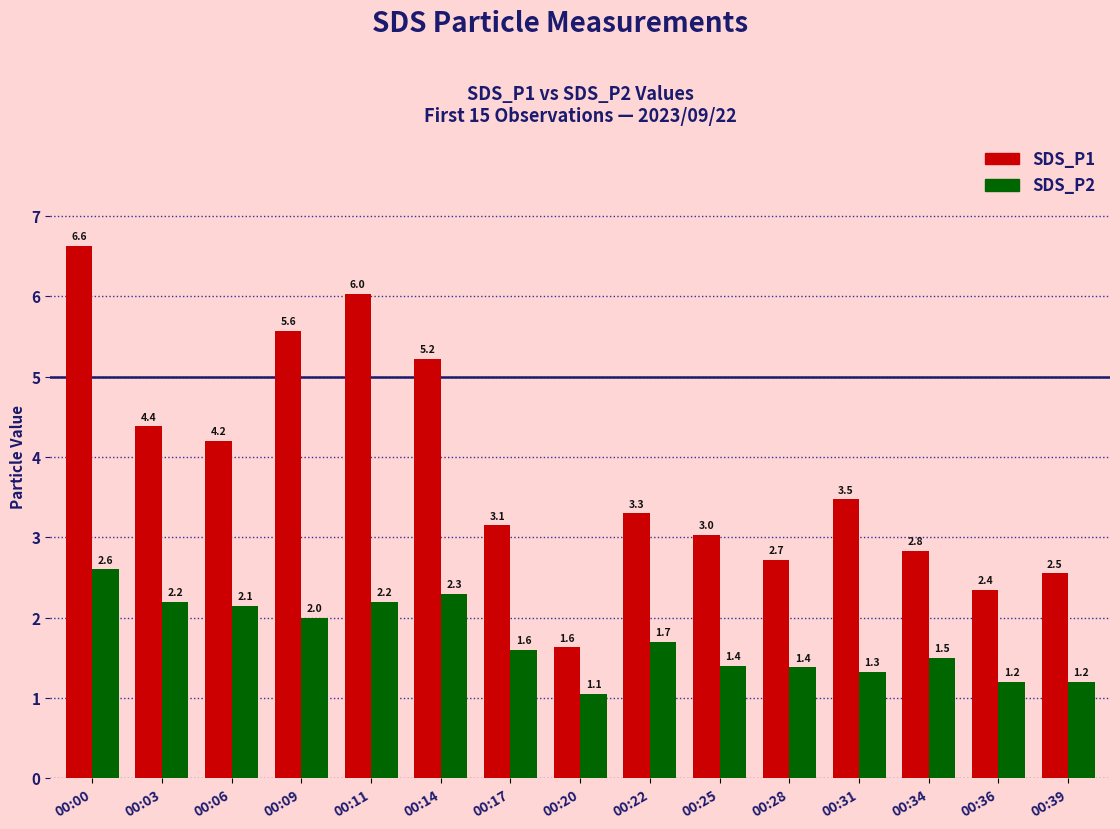

What value does the SDS_P1 series have at 00:06?

4.2